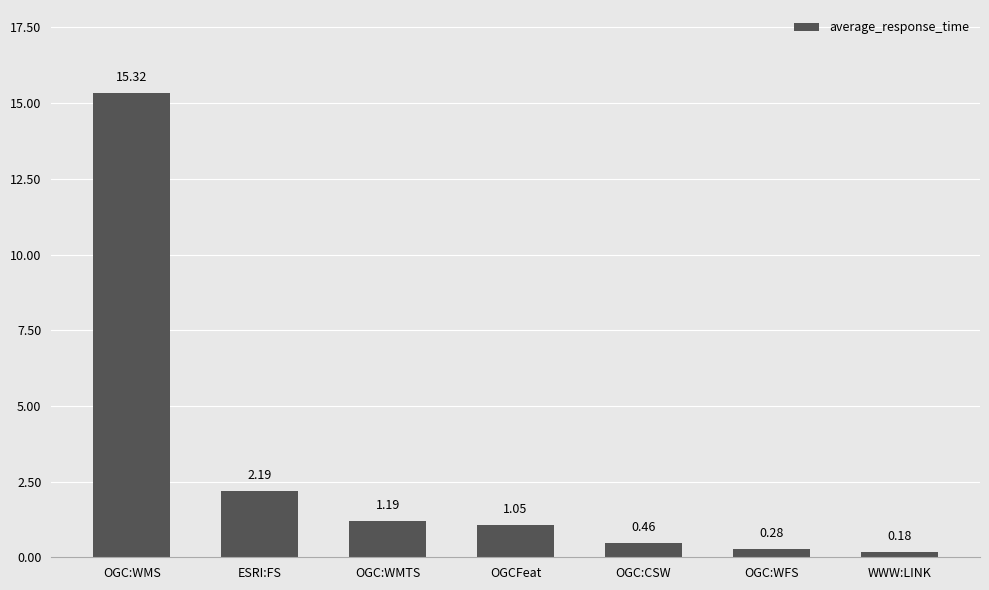

How many values are below 1?

3